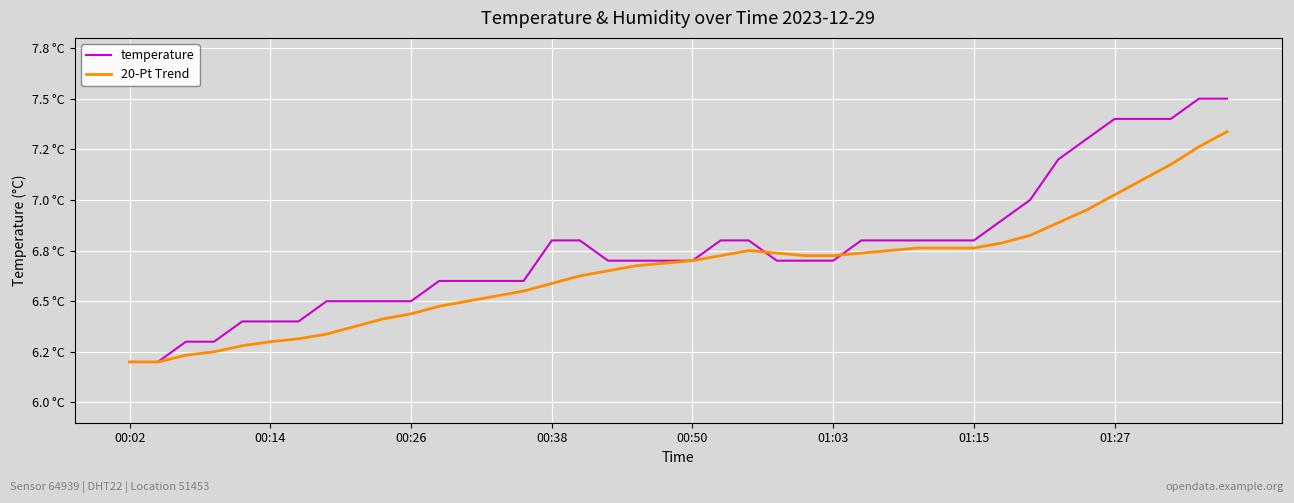

At how many categories does at least one series exceed 6?

40